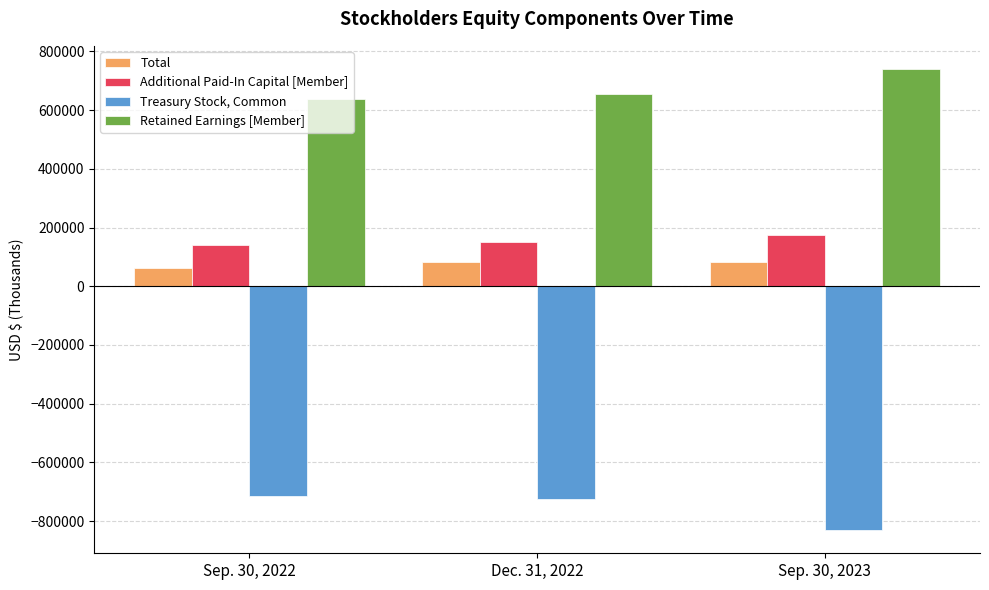

What is the spread (max minus min) of values at Dec. 31, 2022?

1380640